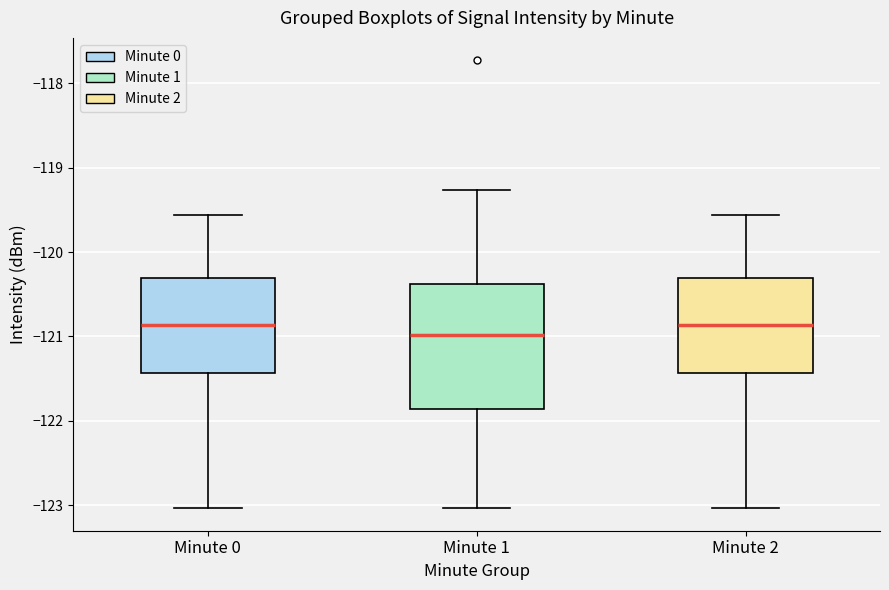

Where does the lower whisker of the box for Minute 0 end on the y-axis? The values are not printed on the chart, so give them approximately, as read against the axis.

-123.0